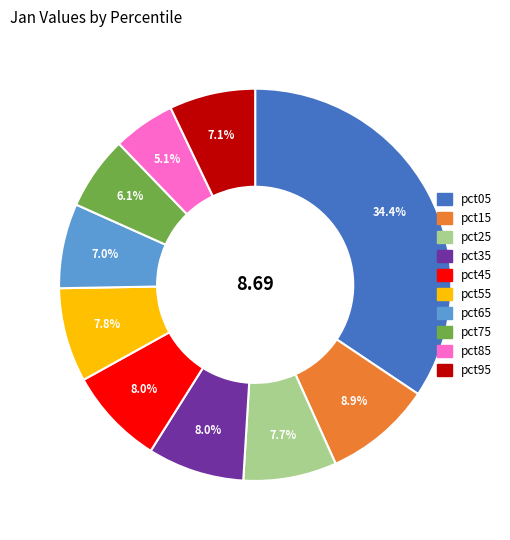

Count the number of slices in the pie.

10